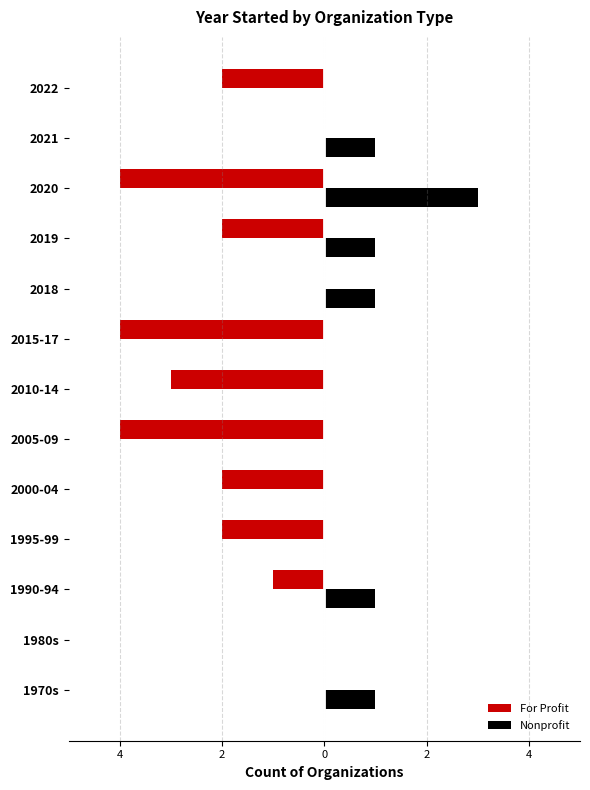

What is the average value of the Nonprofit series?

1